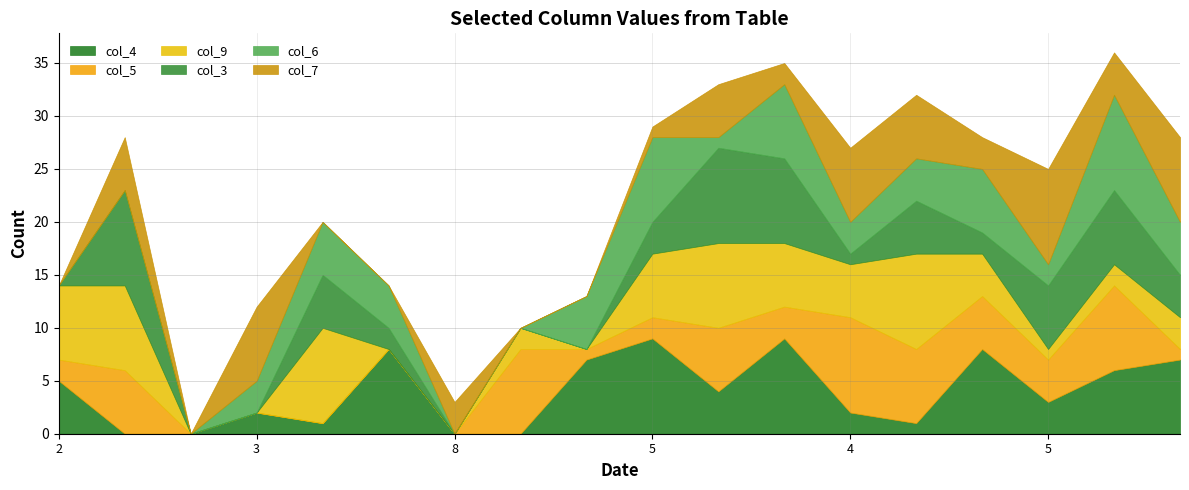

Reading left to right, extract all data points from this chart.

col_4: 2=5	6=0	8=0	3=2	9=1	4=8	8=0	1=0	7=7	5=9	2=4	1=9	4=2	8=1	7=8	5=3	3=6	9=7
col_5: 2=2	6=6	8=0	3=0	9=0	4=0	8=0	1=8	7=1	5=2	2=6	1=3	4=9	8=7	7=5	5=4	3=8	9=1
col_9: 2=7	6=8	8=0	3=0	9=9	4=0	8=0	1=2	7=0	5=6	2=8	1=6	4=5	8=9	7=4	5=1	3=2	9=3
col_3: 2=0	6=9	8=0	3=0	9=5	4=2	8=0	1=0	7=0	5=3	2=9	1=8	4=1	8=5	7=2	5=6	3=7	9=4
col_6: 2=0	6=0	8=0	3=3	9=5	4=4	8=0	1=0	7=5	5=8	2=1	1=7	4=3	8=4	7=6	5=2	3=9	9=5
col_7: 2=0	6=5	8=0	3=7	9=0	4=0	8=3	1=0	7=0	5=1	2=5	1=2	4=7	8=6	7=3	5=9	3=4	9=8